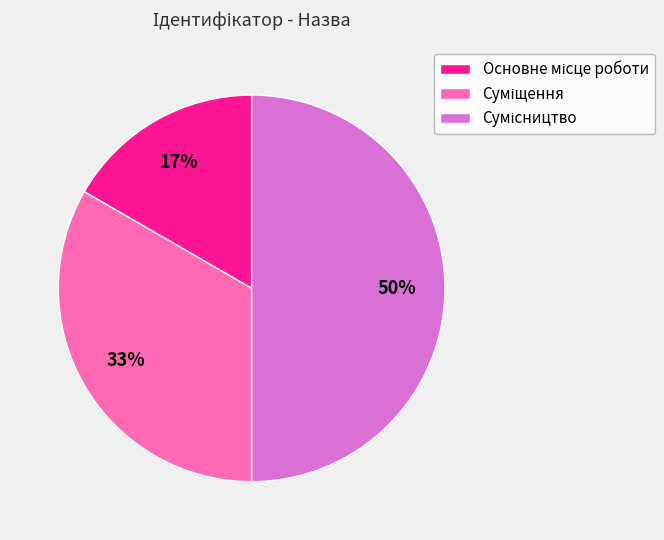

To the nearest percent, what is the average slice percentage?

33%